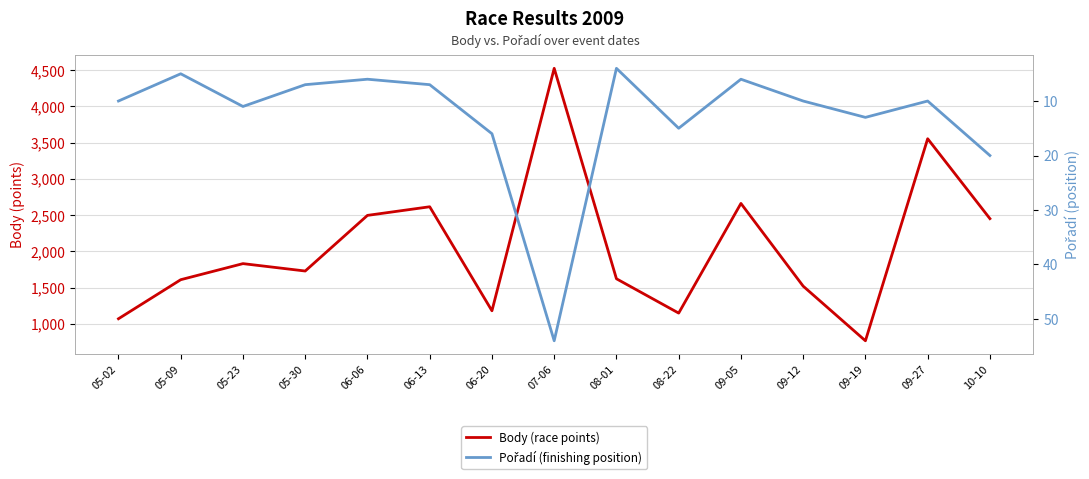

What is the spread (max minus min) of values at 08-22?

1132